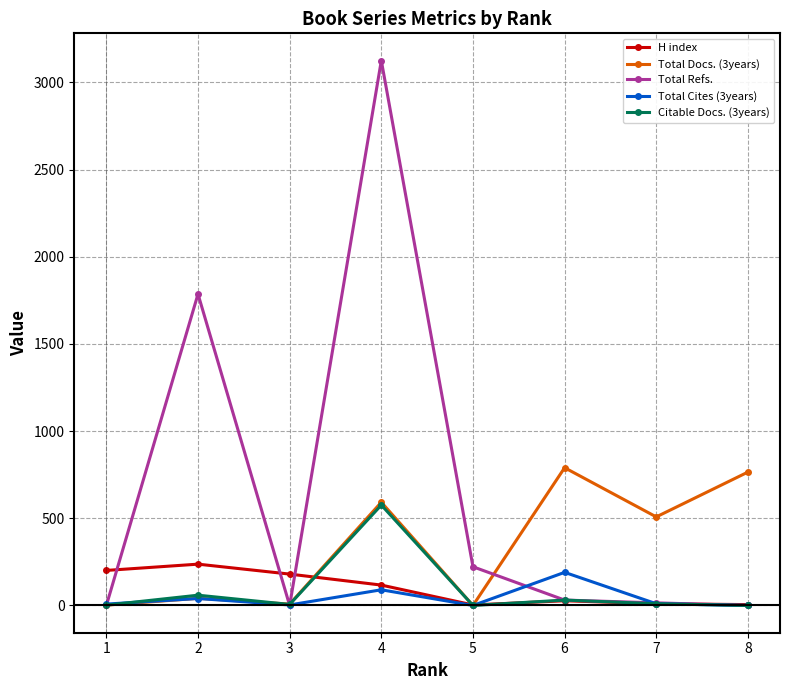

Which series has the largest range (max minus min)?

Total Refs.